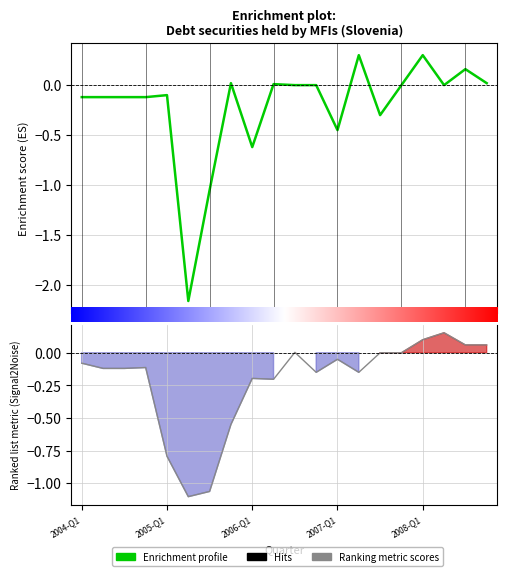

List the labels in order of value, smallest first.

2005-Q2, 2005-Q3, 2006-Q1, 2007-Q1, 2007-Q3, 2004-Q1, 2004-Q2, 2004-Q3, 2004-Q4, 2005-Q1, 2006-Q3, 2006-Q4, 2007-Q4, 2008-Q2, 2006-Q2, 2005-Q4, 2008-Q4, 2008-Q3, 2007-Q2, 2008-Q1